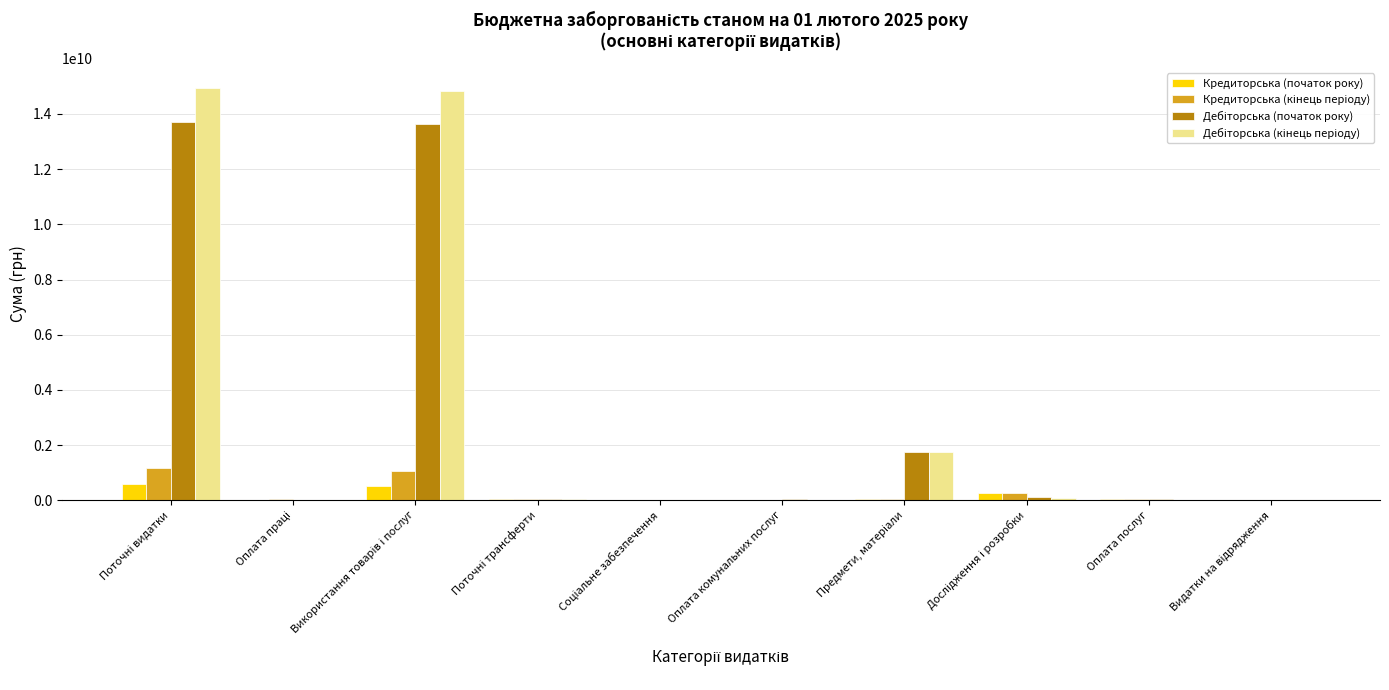

What is the greatest value displayed?

14926151841.1